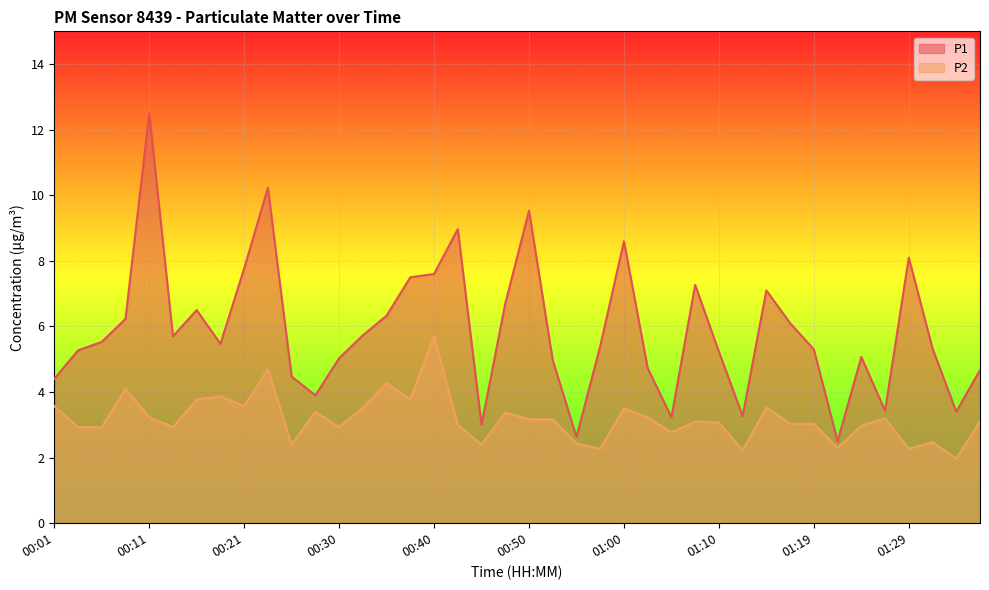

Is it true that P2 equals 4.0 at 00:30?

False